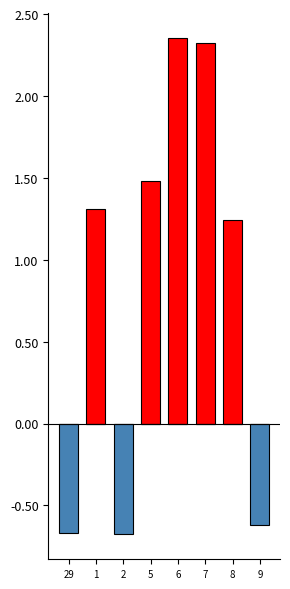

Is it true that Hours Below Mean equals -0.7 at 29?

True